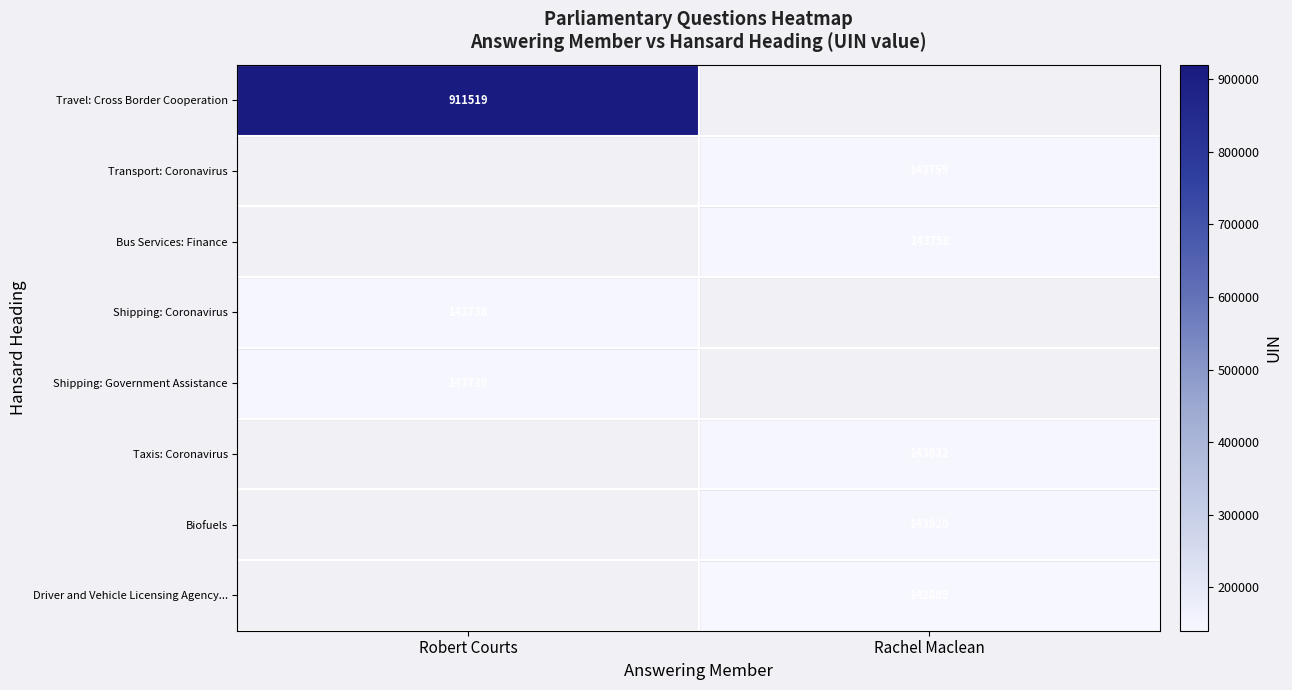

At how many categories does at least one series exceed 747122?

1